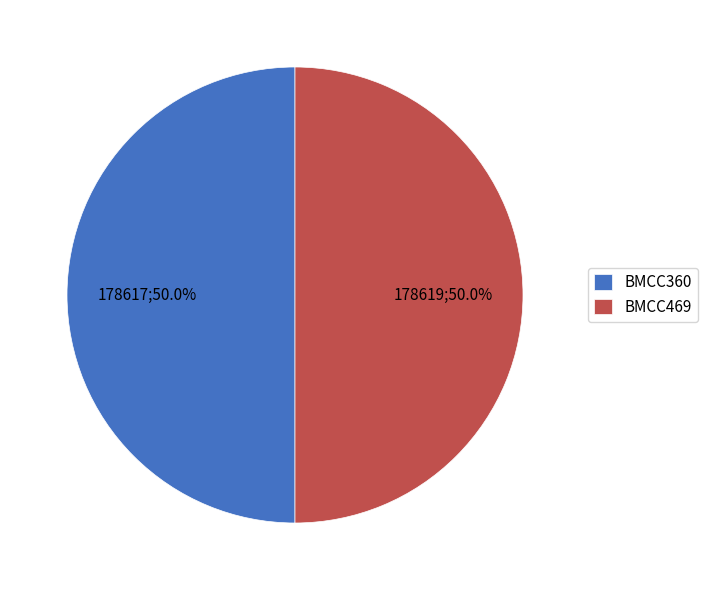

Count the number of slices in the pie.

2